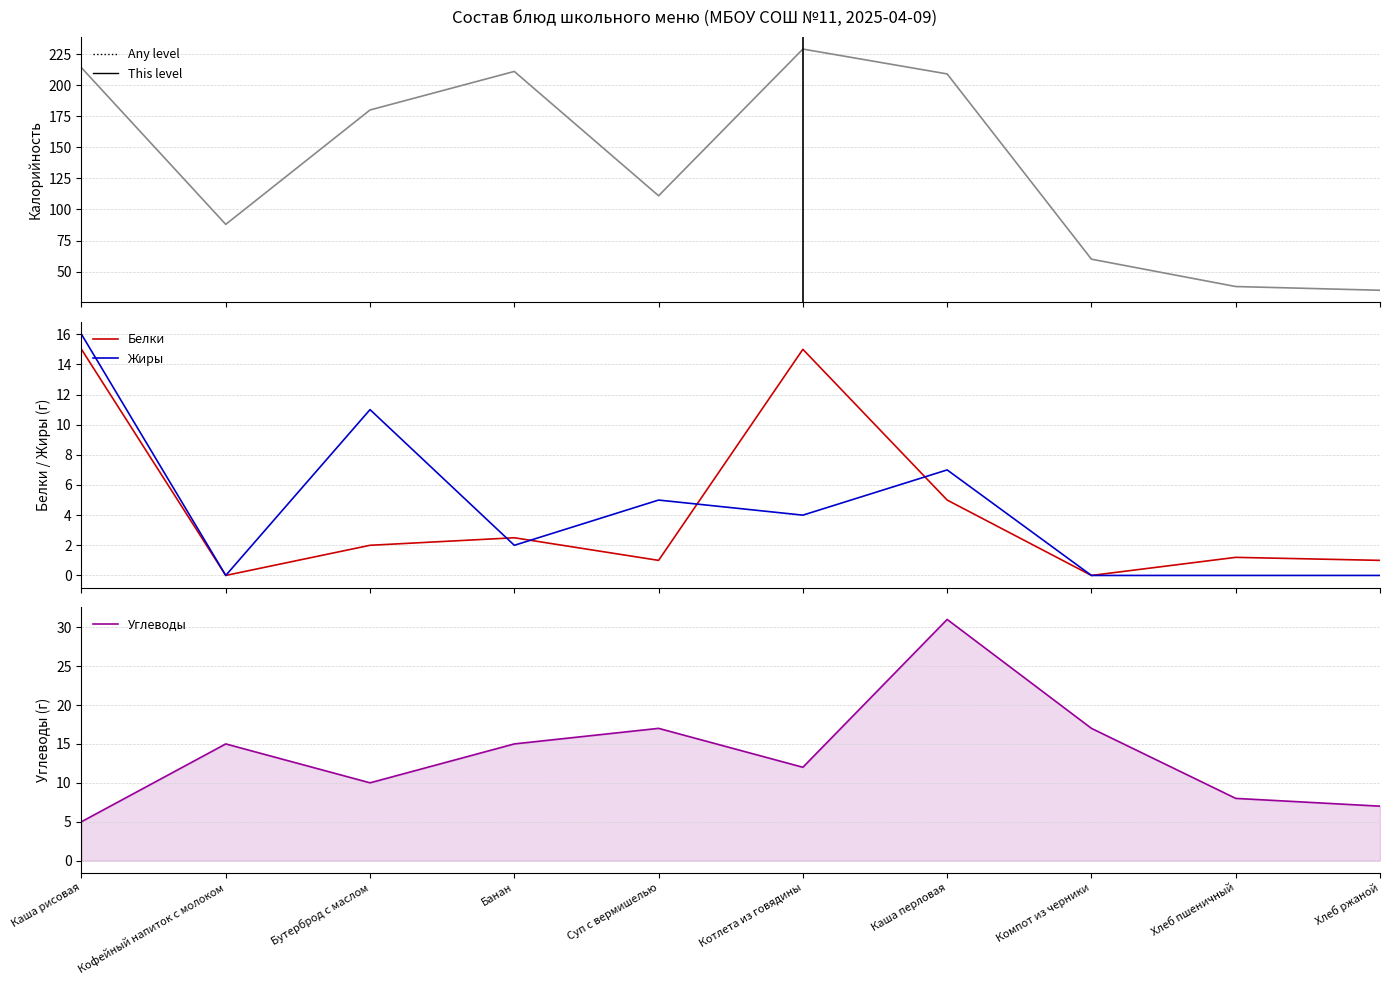

Where is the first local minimum for Углеводы?

Бутерброд с маслом